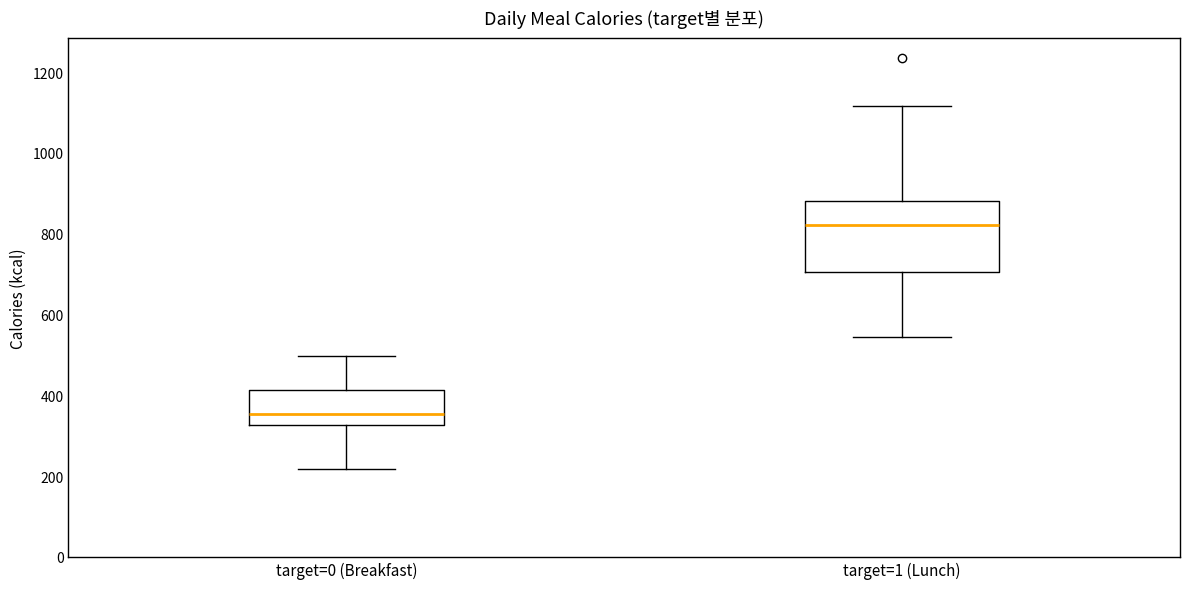

Which box's median line is the lowest?

target=0 (Breakfast)